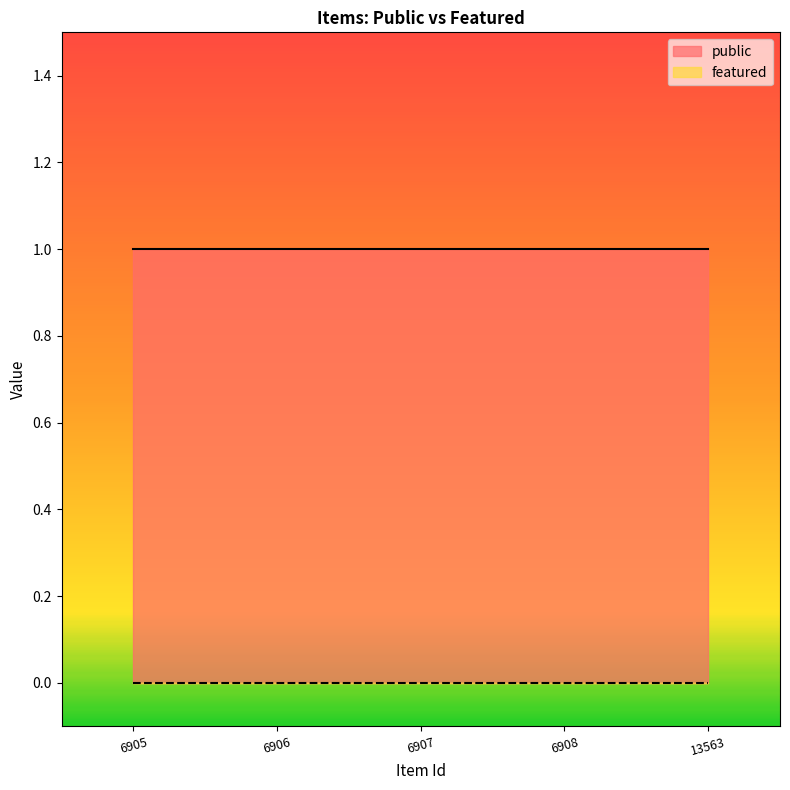

Which has a higher value, 6907 or 6908?

6907